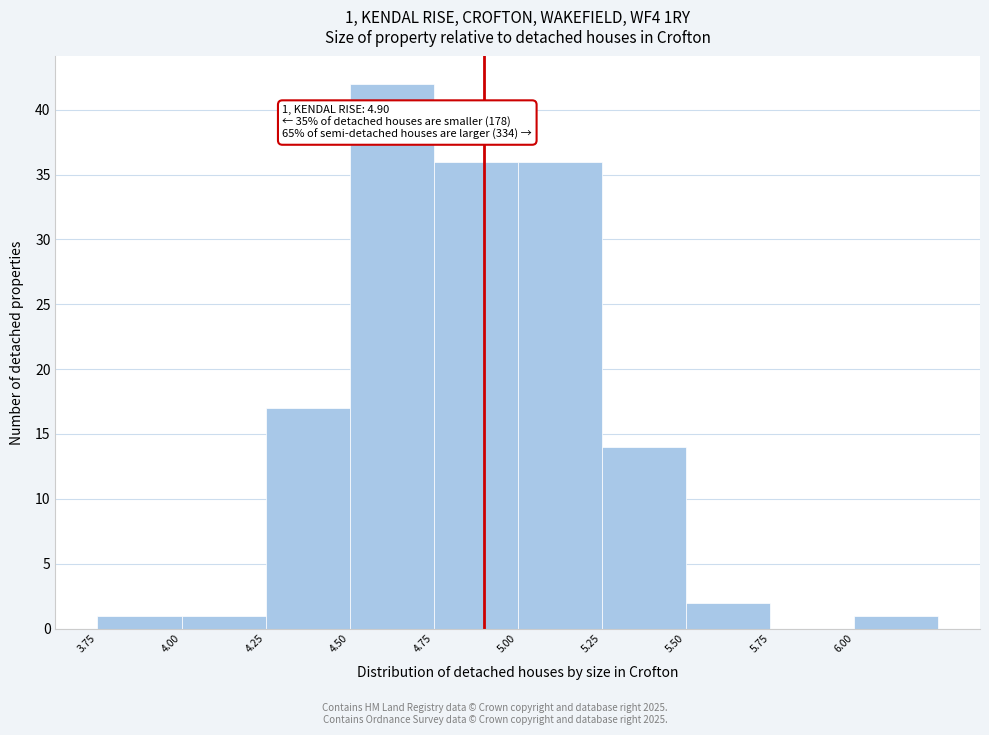

Which range on the x-axis has the tallest bar?

4.50 to 4.75